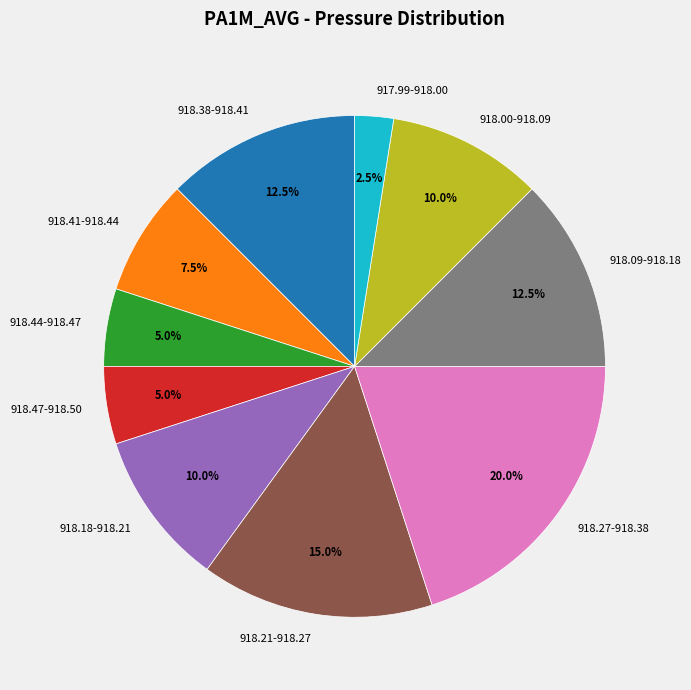

What is the total percentage of 918.00-918.09 and 918.09-918.18?

22.5%